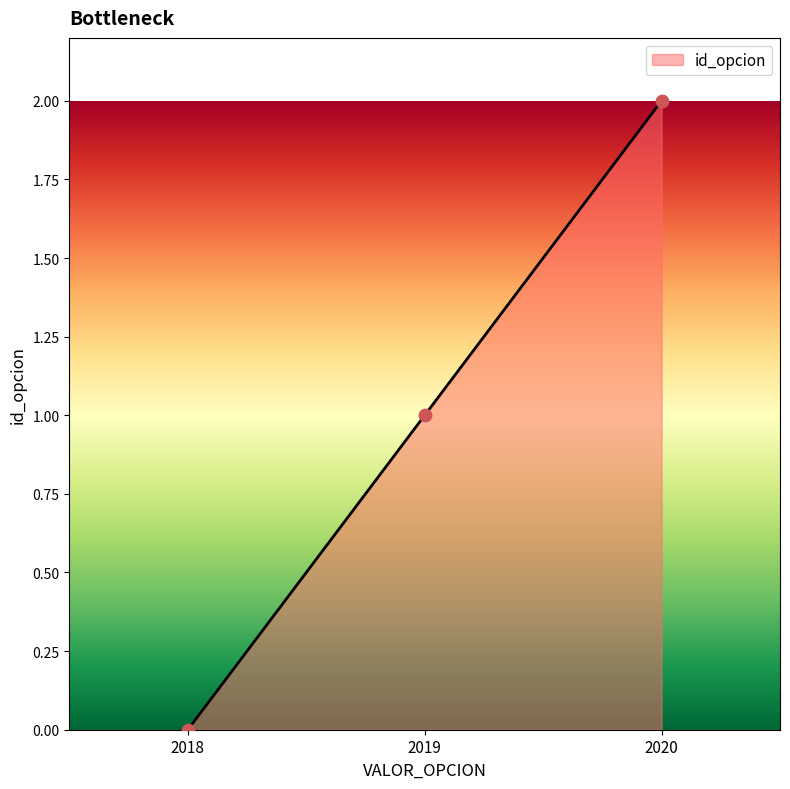

What is the change in value from 2018 to 2020?

+2